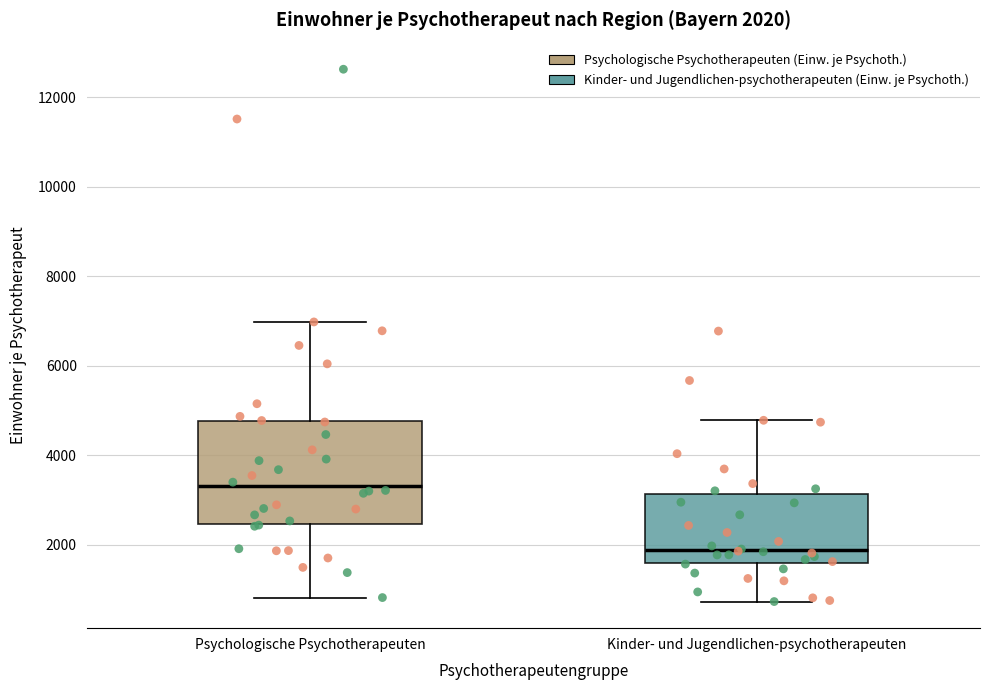

Which box's median line is the lowest?

Kinder- und Jugendlichen-psychotherapeuten